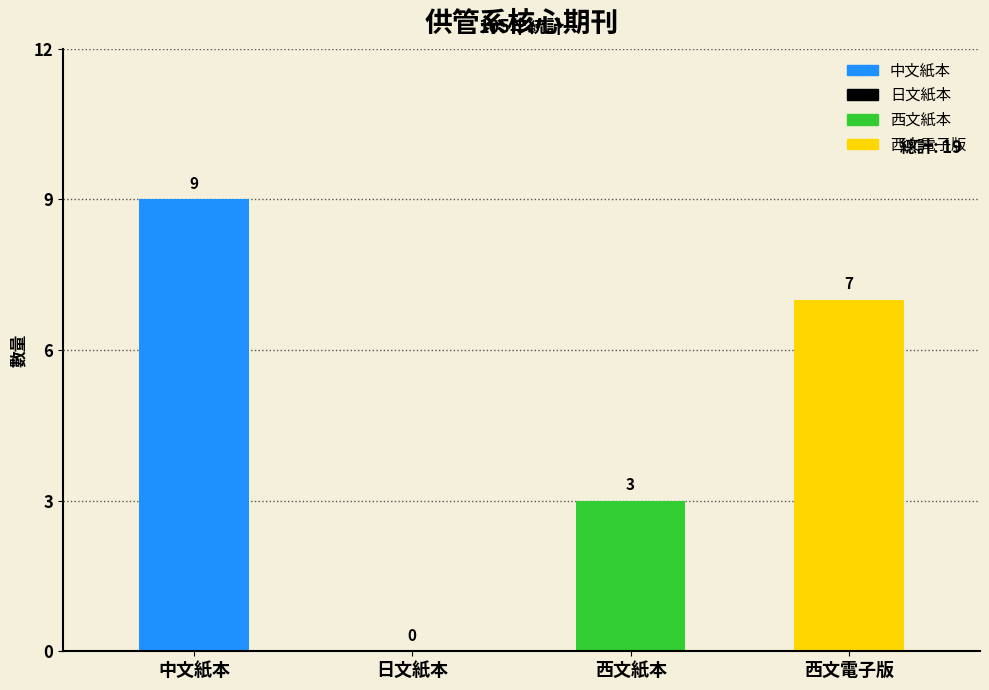

Count the values in the range 3 to 9.

3